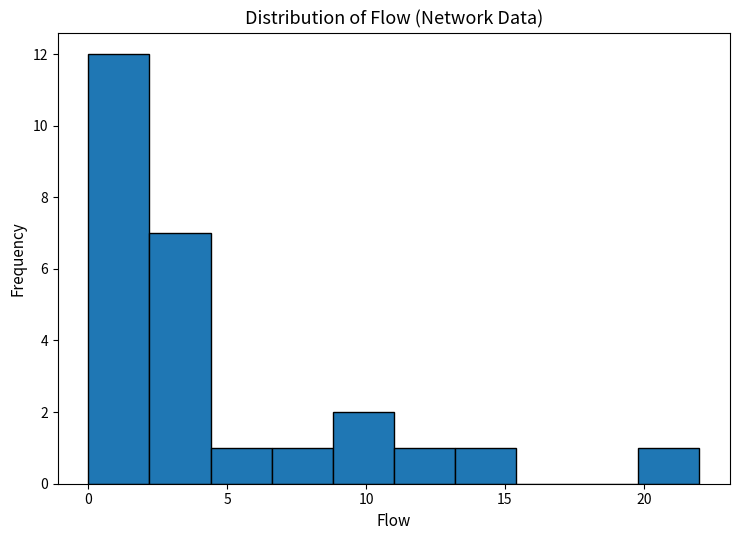

Which range on the x-axis has the tallest bar?

0.0 to 2.2